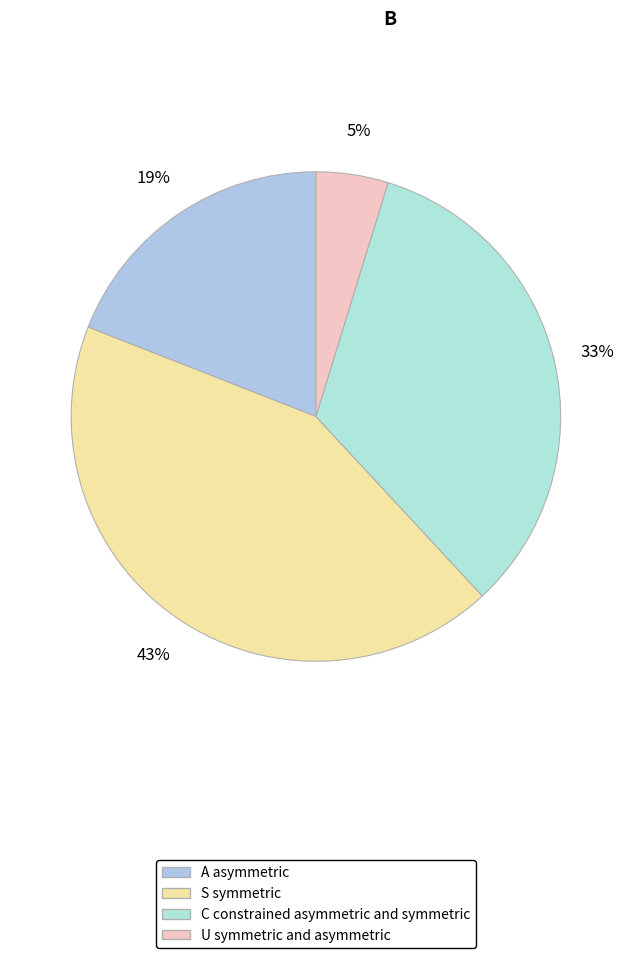

How many segments does this pie chart have?

4